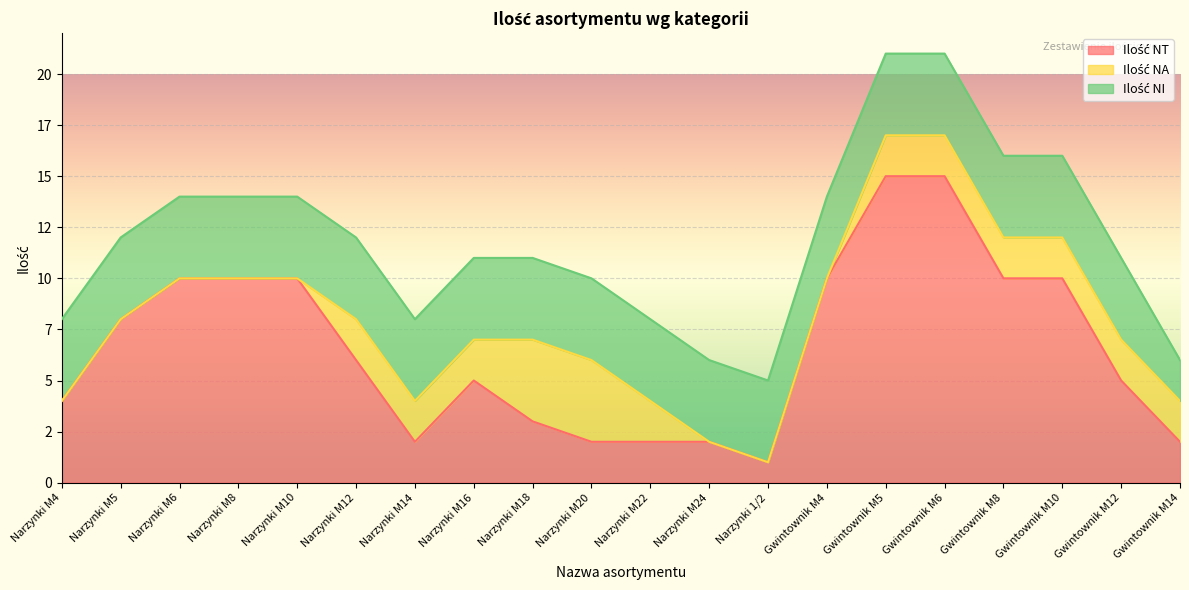

What is the minimum value for Ilość NI?

2